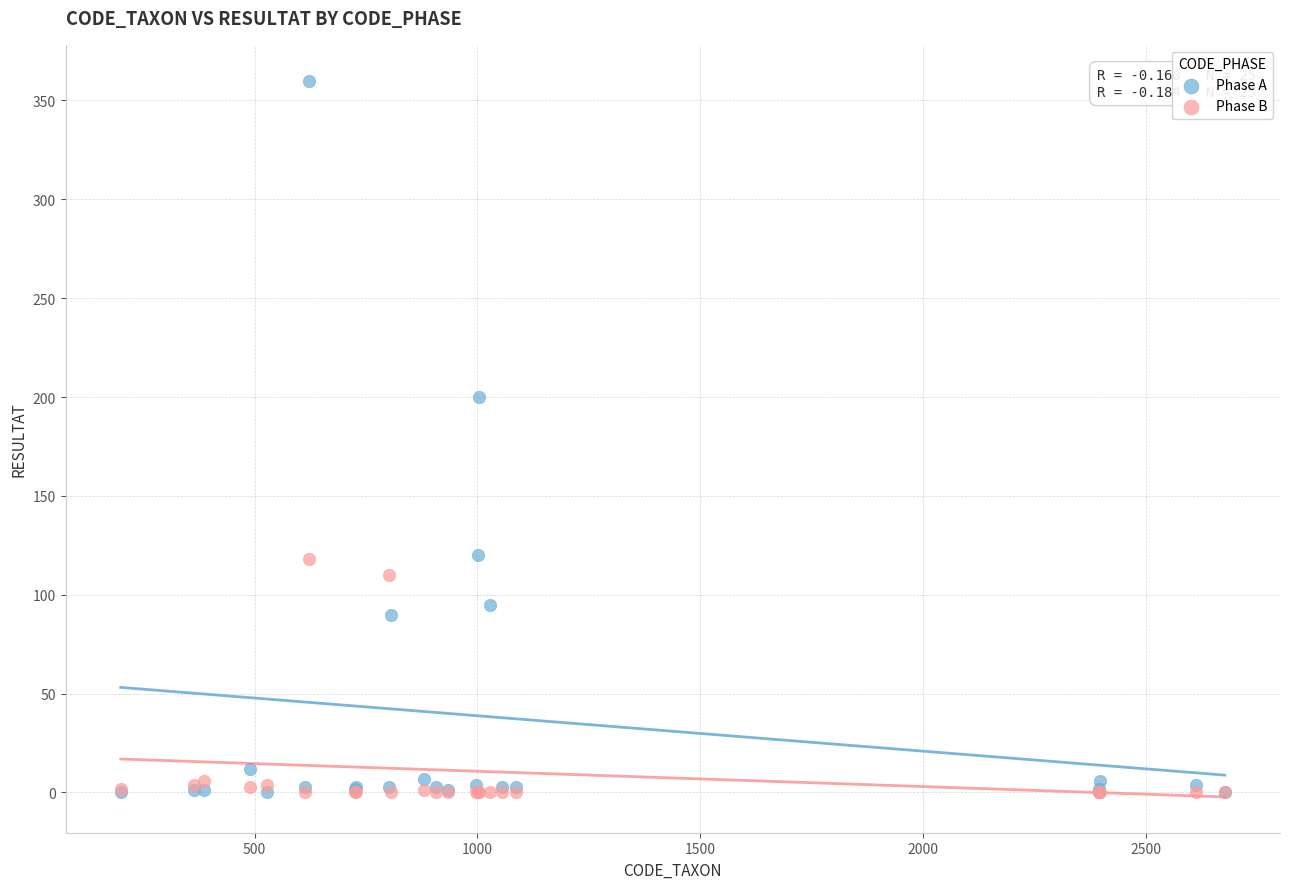

What are all the series names shown in the legend?

Phase A, Phase B